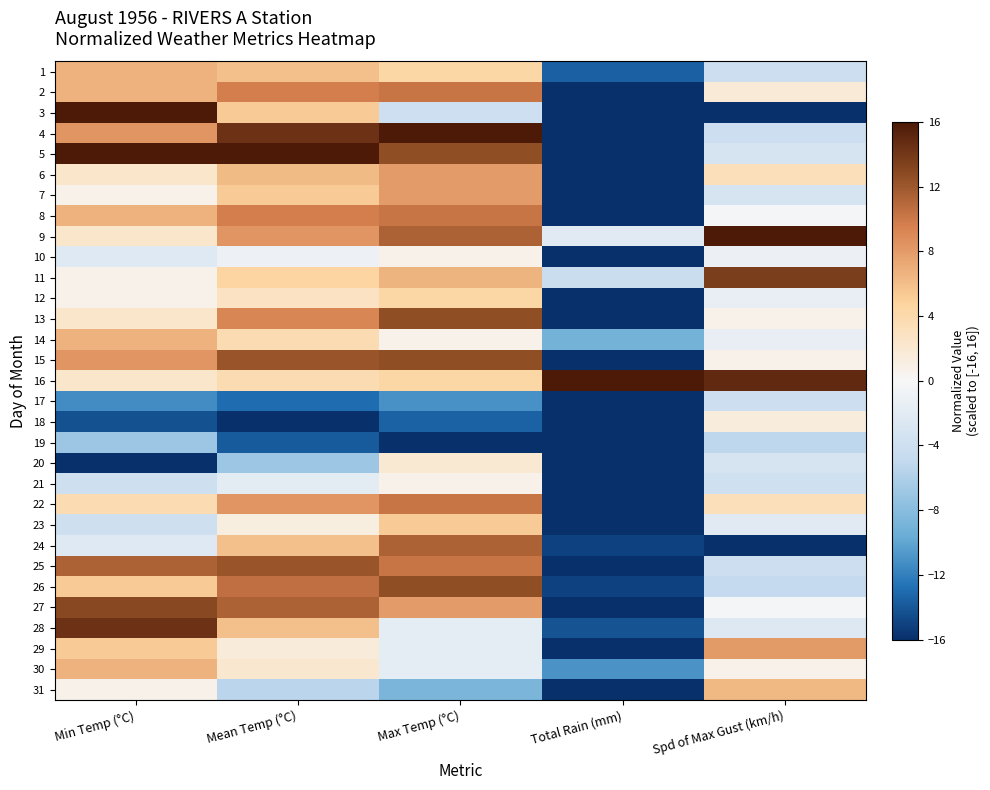

Reading left to right, extract all data points from this chart.

1: Min Temp (°C)=6.7	Mean Temp (°C)=5.9	Max Temp (°C)=4.3	Total Rain (mm)=-13.6	Spd of Max Gust (km/h)=-4.2
2: Min Temp (°C)=6.7	Mean Temp (°C)=9.7	Max Temp (°C)=10.2	Total Rain (mm)=-16.0	Spd of Max Gust (km/h)=1.7
3: Min Temp (°C)=16.0	Mean Temp (°C)=5.3	Max Temp (°C)=-4.1	Total Rain (mm)=-16.0	Spd of Max Gust (km/h)=-16.0
4: Min Temp (°C)=8.3	Mean Temp (°C)=14.4	Max Temp (°C)=16.0	Total Rain (mm)=-16.0	Spd of Max Gust (km/h)=-4.2
5: Min Temp (°C)=16.0	Mean Temp (°C)=16.0	Max Temp (°C)=12.6	Total Rain (mm)=-16.0	Spd of Max Gust (km/h)=-3.1
6: Min Temp (°C)=2.3	Mean Temp (°C)=6.2	Max Temp (°C)=7.9	Total Rain (mm)=-16.0	Spd of Max Gust (km/h)=3.1
7: Min Temp (°C)=0.7	Mean Temp (°C)=5.3	Max Temp (°C)=7.9	Total Rain (mm)=-16.0	Spd of Max Gust (km/h)=-3.1
8: Min Temp (°C)=6.7	Mean Temp (°C)=9.7	Max Temp (°C)=10.2	Total Rain (mm)=-16.0	Spd of Max Gust (km/h)=-0.3
9: Min Temp (°C)=2.3	Mean Temp (°C)=8.3	Max Temp (°C)=11.3	Total Rain (mm)=-2.1	Spd of Max Gust (km/h)=16.0
10: Min Temp (°C)=-2.3	Mean Temp (°C)=-1.0	Max Temp (°C)=0.6	Total Rain (mm)=-16.0	Spd of Max Gust (km/h)=-1.0
11: Min Temp (°C)=0.7	Mean Temp (°C)=4.5	Max Temp (°C)=6.6	Total Rain (mm)=-4.3	Spd of Max Gust (km/h)=13.6
12: Min Temp (°C)=0.7	Mean Temp (°C)=2.9	Max Temp (°C)=4.3	Total Rain (mm)=-16.0	Spd of Max Gust (km/h)=-1.4
13: Min Temp (°C)=2.3	Mean Temp (°C)=9.2	Max Temp (°C)=12.6	Total Rain (mm)=-16.0	Spd of Max Gust (km/h)=0.7
14: Min Temp (°C)=6.7	Mean Temp (°C)=3.7	Max Temp (°C)=0.6	Total Rain (mm)=-9.1	Spd of Max Gust (km/h)=-1.4
15: Min Temp (°C)=8.3	Mean Temp (°C)=12.2	Max Temp (°C)=12.6	Total Rain (mm)=-16.0	Spd of Max Gust (km/h)=0.7
16: Min Temp (°C)=2.3	Mean Temp (°C)=3.7	Max Temp (°C)=4.3	Total Rain (mm)=16.0	Spd of Max Gust (km/h)=15.0
17: Min Temp (°C)=-11.4	Mean Temp (°C)=-13.0	Max Temp (°C)=-11.1	Total Rain (mm)=-16.0	Spd of Max Gust (km/h)=-4.2
18: Min Temp (°C)=-14.4	Mean Temp (°C)=-16.0	Max Temp (°C)=-13.4	Total Rain (mm)=-16.0	Spd of Max Gust (km/h)=1.4
19: Min Temp (°C)=-7.0	Mean Temp (°C)=-13.8	Max Temp (°C)=-16.0	Total Rain (mm)=-16.0	Spd of Max Gust (km/h)=-5.2
20: Min Temp (°C)=-16.0	Mean Temp (°C)=-7.0	Max Temp (°C)=1.9	Total Rain (mm)=-16.0	Spd of Max Gust (km/h)=-3.1
21: Min Temp (°C)=-4.0	Mean Temp (°C)=-1.8	Max Temp (°C)=0.6	Total Rain (mm)=-16.0	Spd of Max Gust (km/h)=-3.8
22: Min Temp (°C)=3.7	Mean Temp (°C)=8.3	Max Temp (°C)=10.2	Total Rain (mm)=-16.0	Spd of Max Gust (km/h)=3.1
23: Min Temp (°C)=-4.0	Mean Temp (°C)=1.2	Max Temp (°C)=5.3	Total Rain (mm)=-16.0	Spd of Max Gust (km/h)=-2.1
24: Min Temp (°C)=-2.3	Mean Temp (°C)=5.9	Max Temp (°C)=11.3	Total Rain (mm)=-15.1	Spd of Max Gust (km/h)=-16.0
25: Min Temp (°C)=11.4	Mean Temp (°C)=12.2	Max Temp (°C)=10.2	Total Rain (mm)=-16.0	Spd of Max Gust (km/h)=-4.2
26: Min Temp (°C)=5.3	Mean Temp (°C)=10.5	Max Temp (°C)=12.6	Total Rain (mm)=-15.1	Spd of Max Gust (km/h)=-4.9
27: Min Temp (°C)=13.0	Mean Temp (°C)=11.4	Max Temp (°C)=7.9	Total Rain (mm)=-16.0	Spd of Max Gust (km/h)=-0.3
28: Min Temp (°C)=14.4	Mean Temp (°C)=5.9	Max Temp (°C)=-1.7	Total Rain (mm)=-14.2	Spd of Max Gust (km/h)=-2.4
29: Min Temp (°C)=5.3	Mean Temp (°C)=1.5	Max Temp (°C)=-1.7	Total Rain (mm)=-16.0	Spd of Max Gust (km/h)=8.0
30: Min Temp (°C)=6.7	Mean Temp (°C)=2.1	Max Temp (°C)=-1.7	Total Rain (mm)=-10.9	Spd of Max Gust (km/h)=0.7
31: Min Temp (°C)=0.7	Mean Temp (°C)=-5.3	Max Temp (°C)=-8.7	Total Rain (mm)=-16.0	Spd of Max Gust (km/h)=6.3